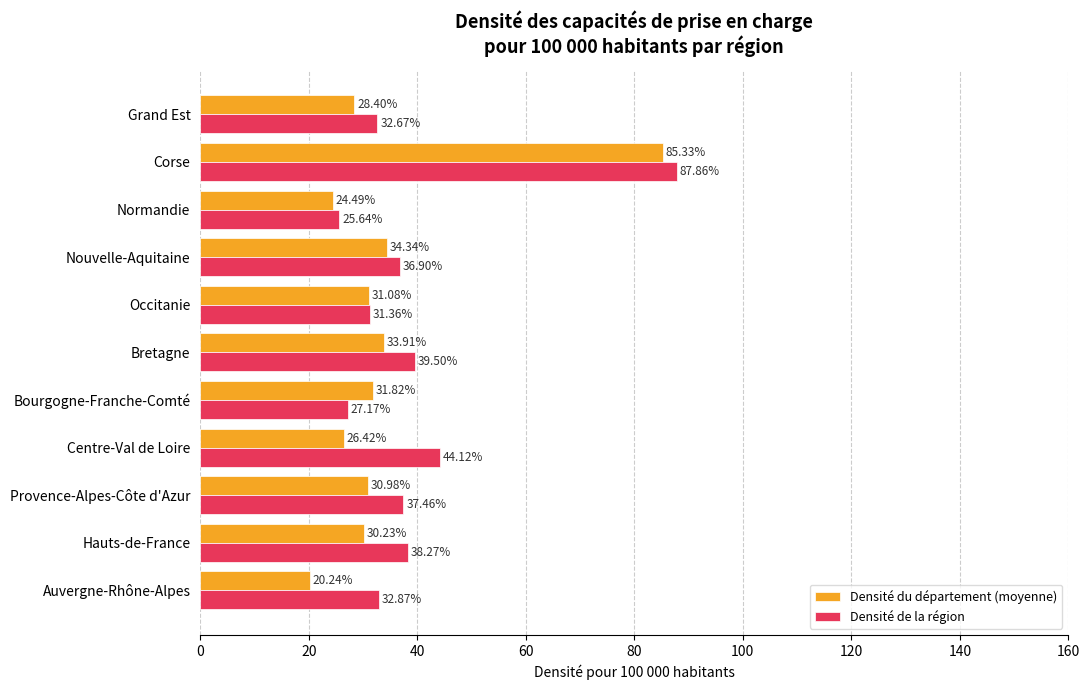

Where is Densité du département (moyenne) nearest to the value 52?

Nouvelle-Aquitaine